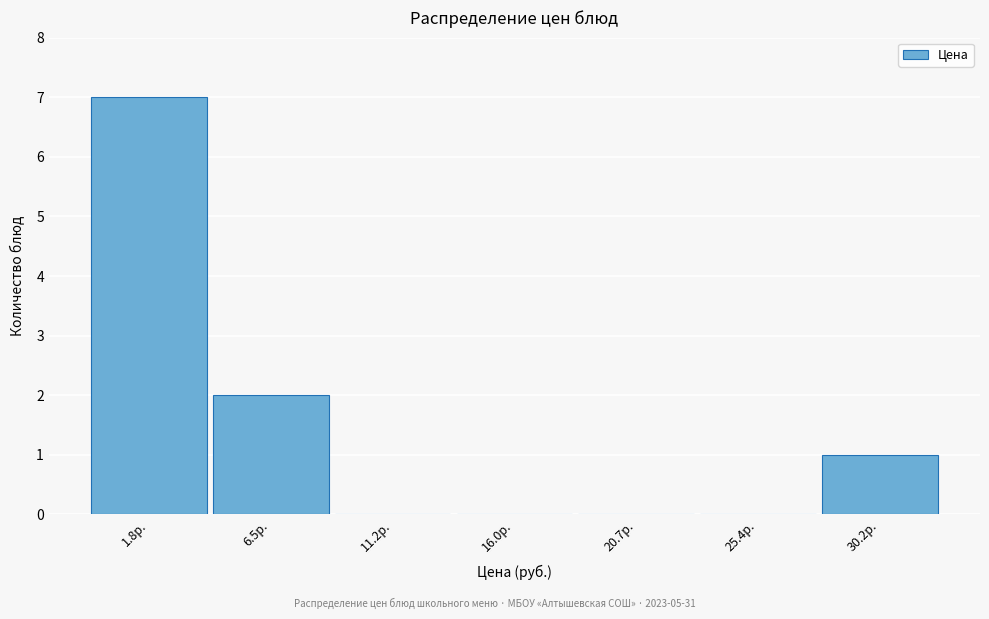

Reading left to right, extract all data points from this chart.

1.8р.=7	6.5р.=2	11.2р.=0	16.0р.=0	20.7р.=0	25.4р.=0	30.2р.=1